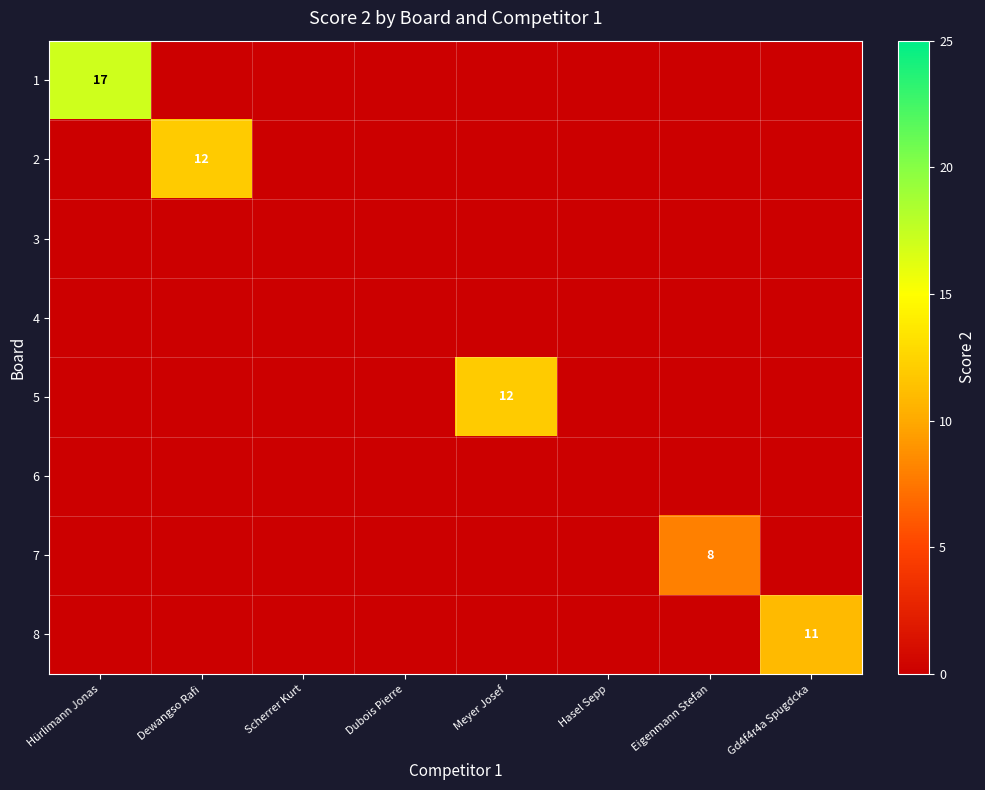

At Hürlimann Jonas, list the series in order from largest to smallest.

1, 2, 3, 4, 5, 6, 7, 8